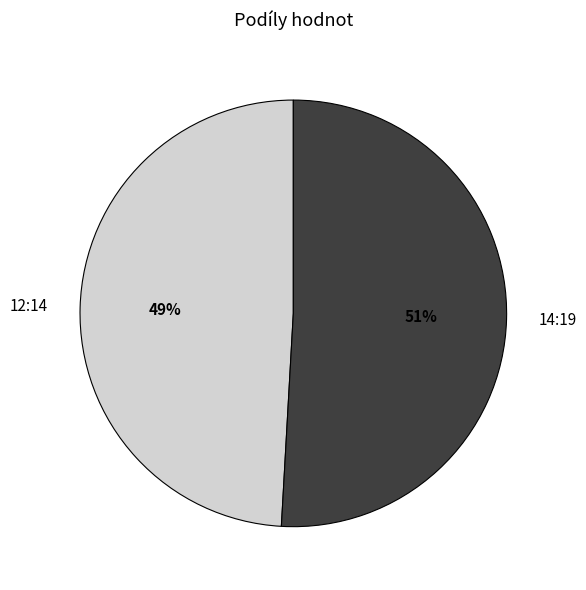

Do 14:19 and 12:14 together represent more than half of the pie?

Yes